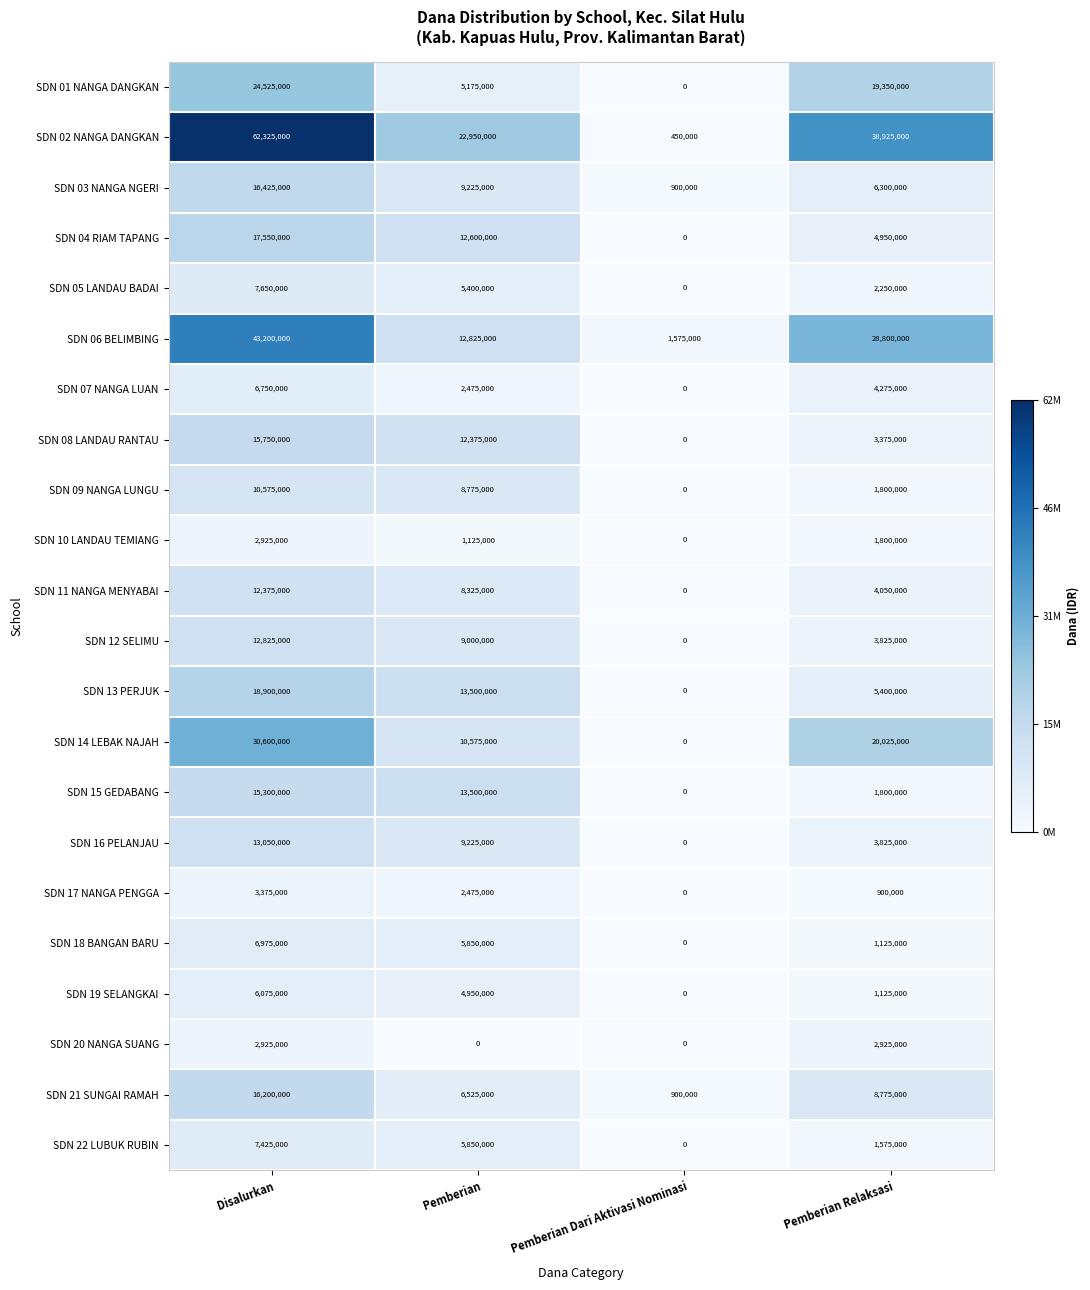

How many distinct data groups are displayed?

22